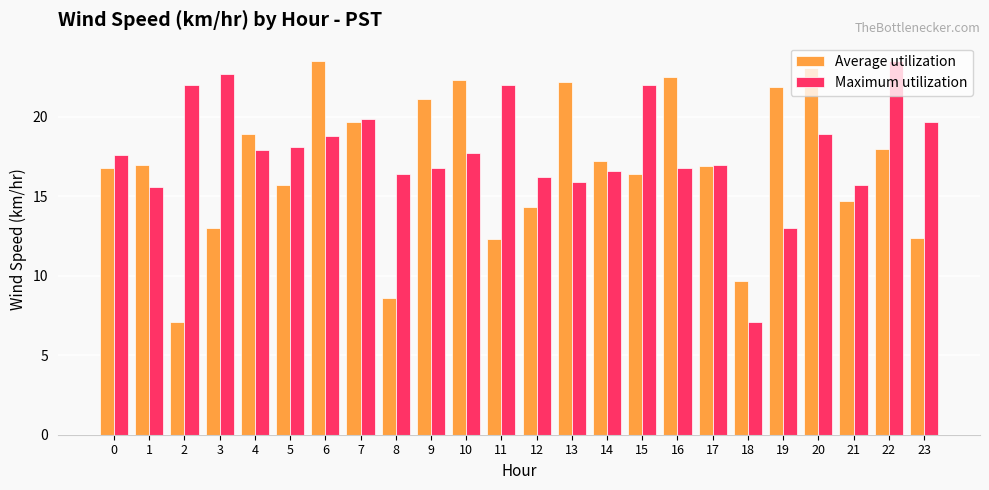

What is the value of the Maximum utilization bar at the 8th from the left?

19.9